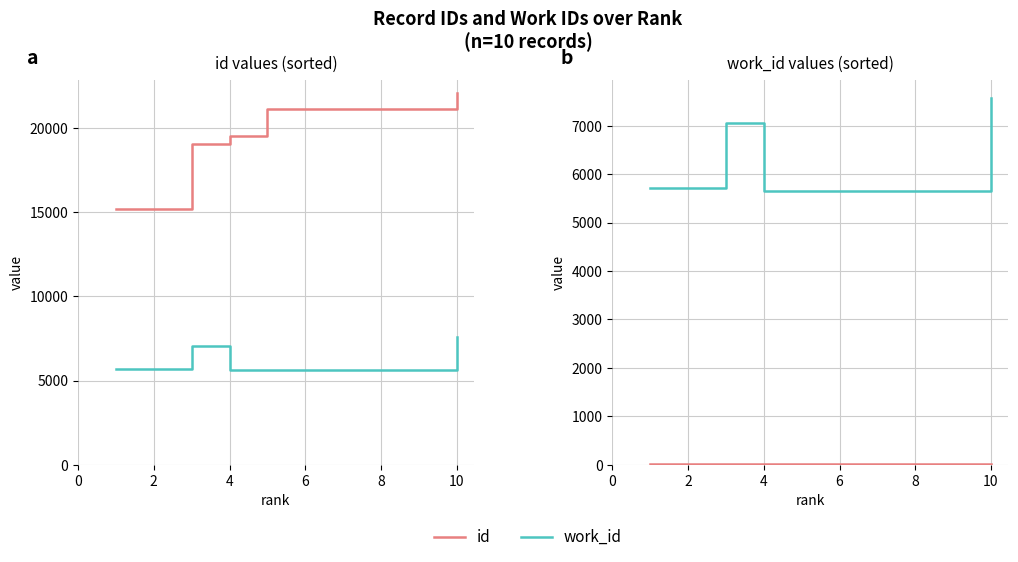

Which has a higher value, 0 or 6?

6